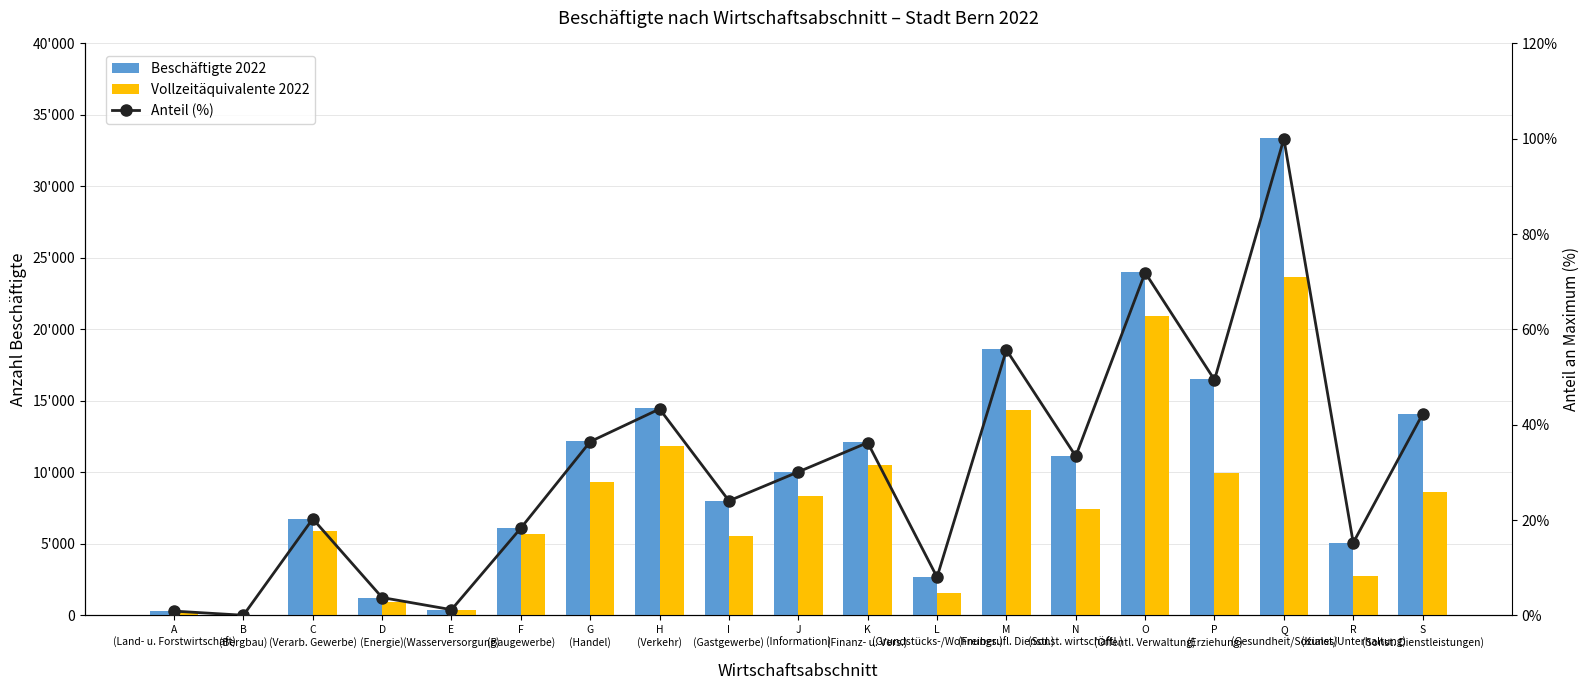

Reading left to right, list all the values displayed in this chart.

Beschäftigte 2022: 300.0	10.0	6770.0	1250.0	400.0	6120.0	12180.0	14470.0	8030.0	10060.0	12110.0	2680.0	18610.0	11160.0	24030.0	16510.0	33410.0	5090.0	14110.0
Vollzeitäquivalente 2022: 240.0	10.0	5920.0	910.0	350.0	5660.0	9360.0	11860.0	5570.0	8380.0	10490.0	1550.0	14360.0	7470.0	20920.0	9990.0	23660.0	2780.0	8610.0
Anteil (%): 0.9	0.0	20.3	3.7	1.2	18.3	36.5	43.3	24.0	30.1	36.2	8.0	55.7	33.4	71.9	49.4	100.0	15.2	42.2